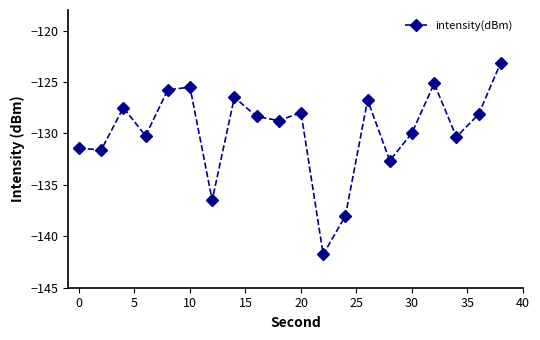

What is the difference between the maximum and minimum values?

18.6